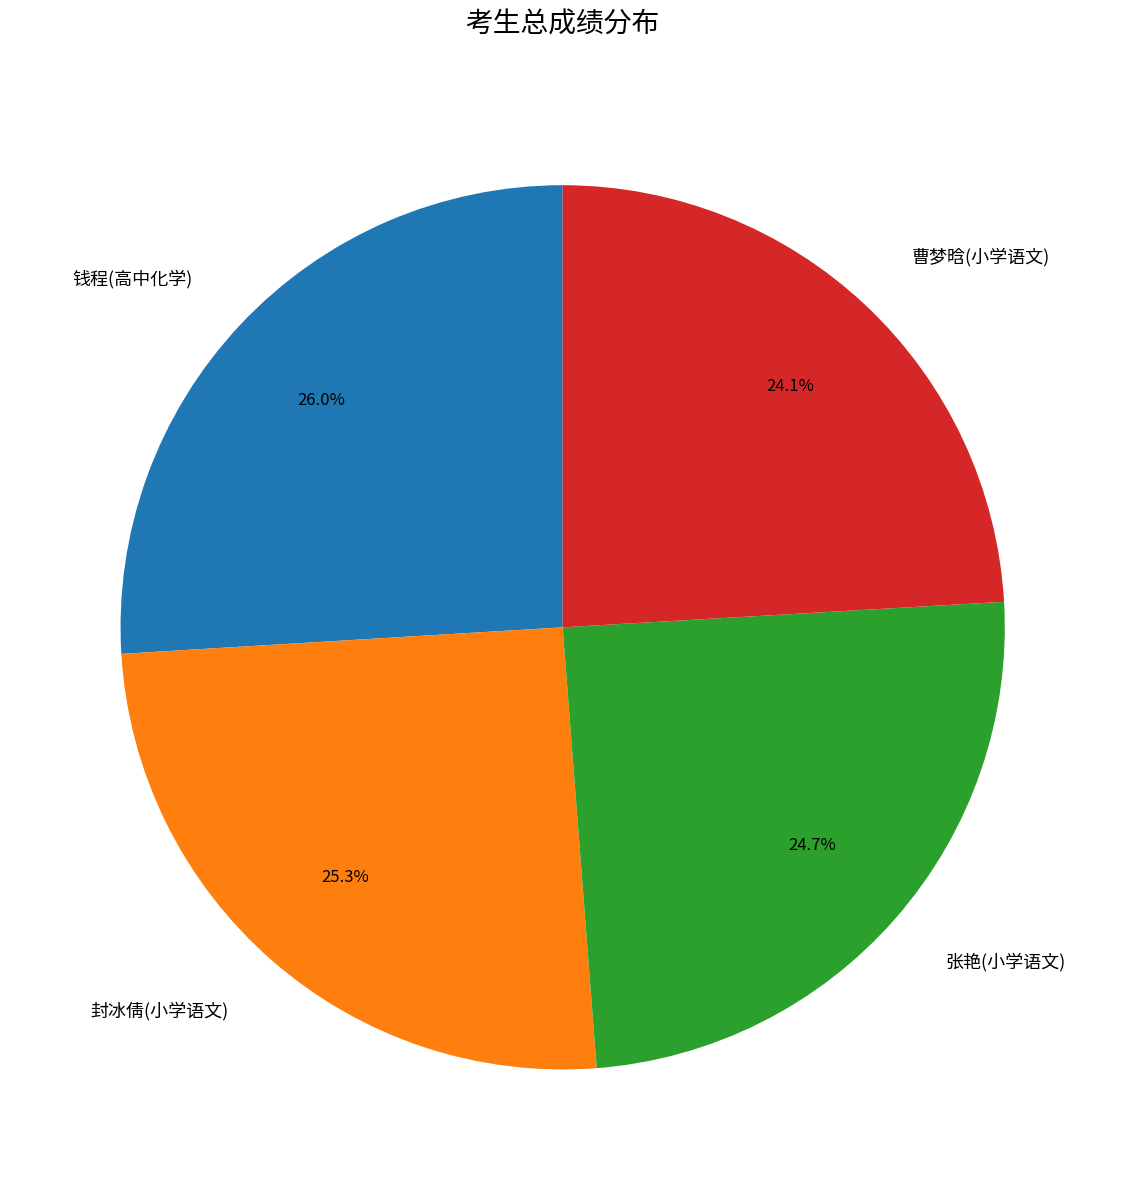

Rank the categories by value from highest to lowest.

钱程(高中化学), 封冰倩(小学语文), 张艳(小学语文), 曹梦晗(小学语文)